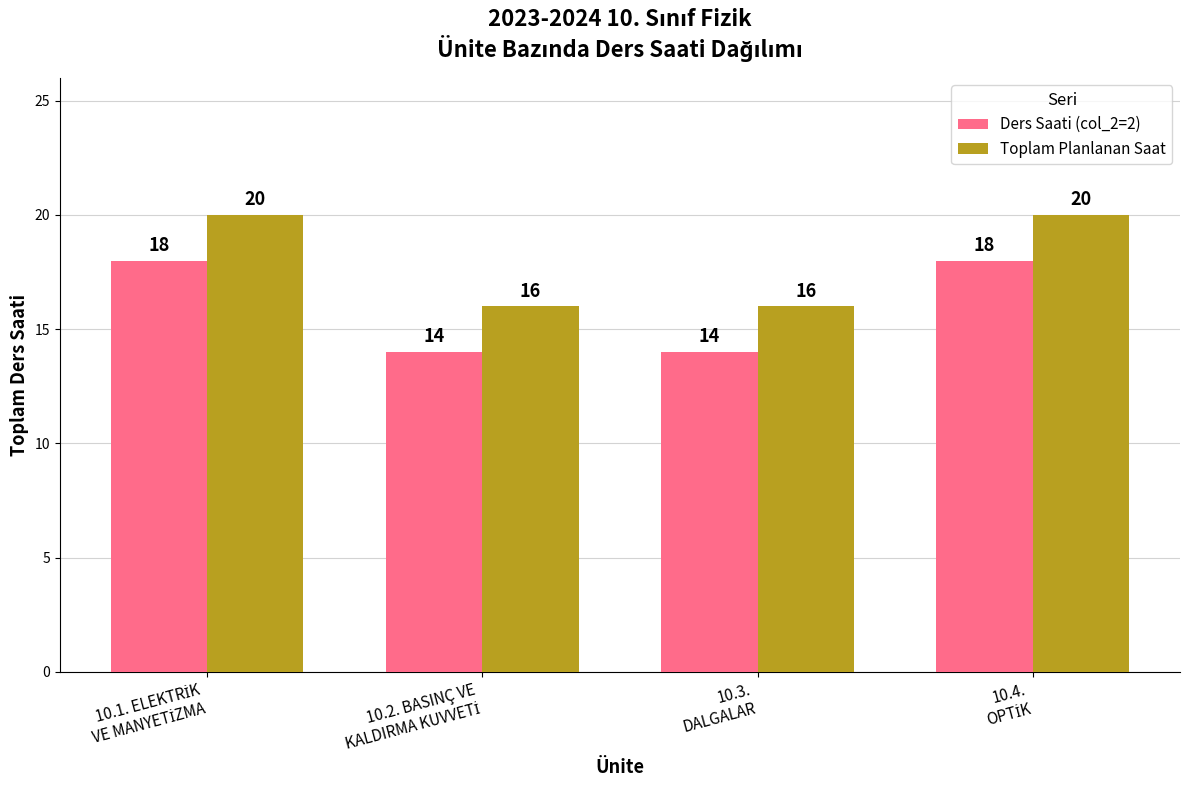

What is the average value of the Toplam Planlanan Saat series?

18